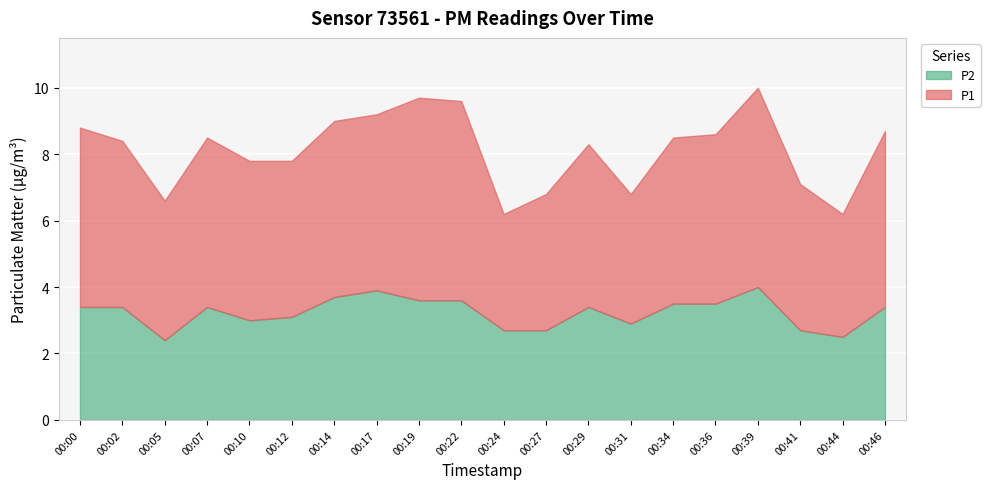

Where is the first local maximum for P1?

00:07